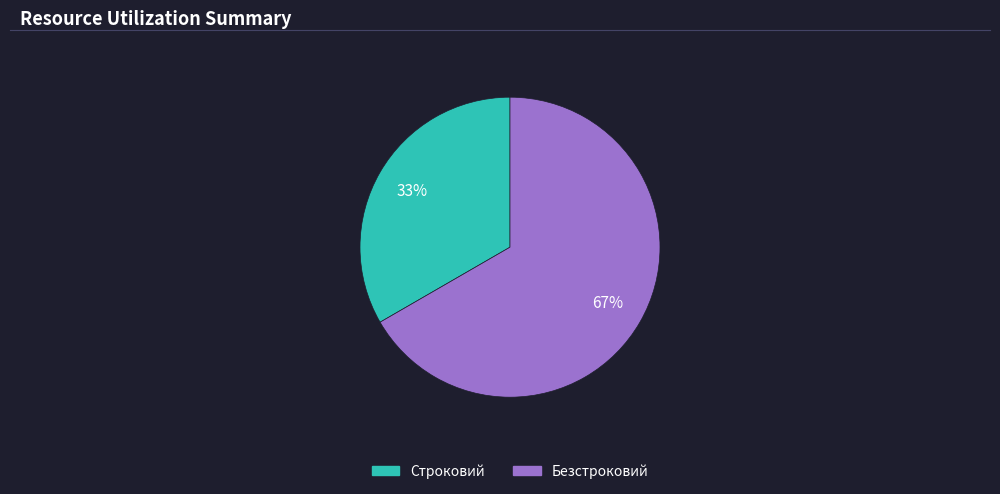

Rank the categories by value from highest to lowest.

Безстроковий, Строковий